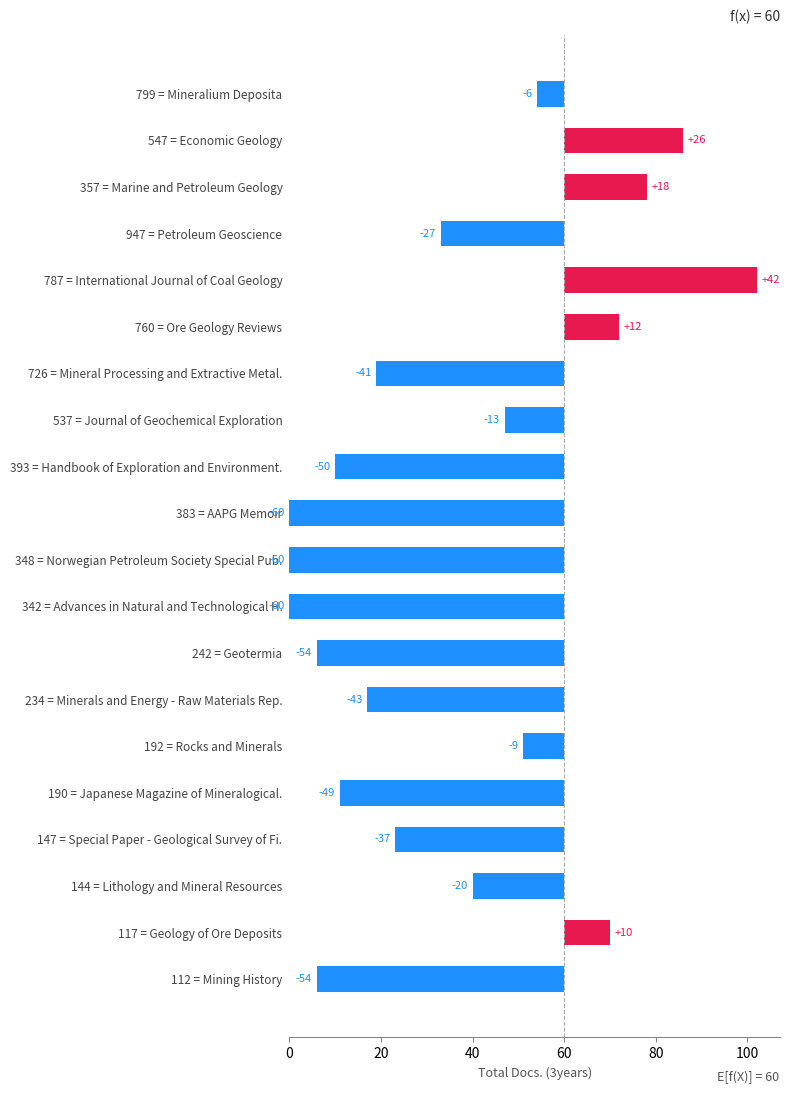

Where is the data nearest to the value -9?

192 = Rocks and Minerals